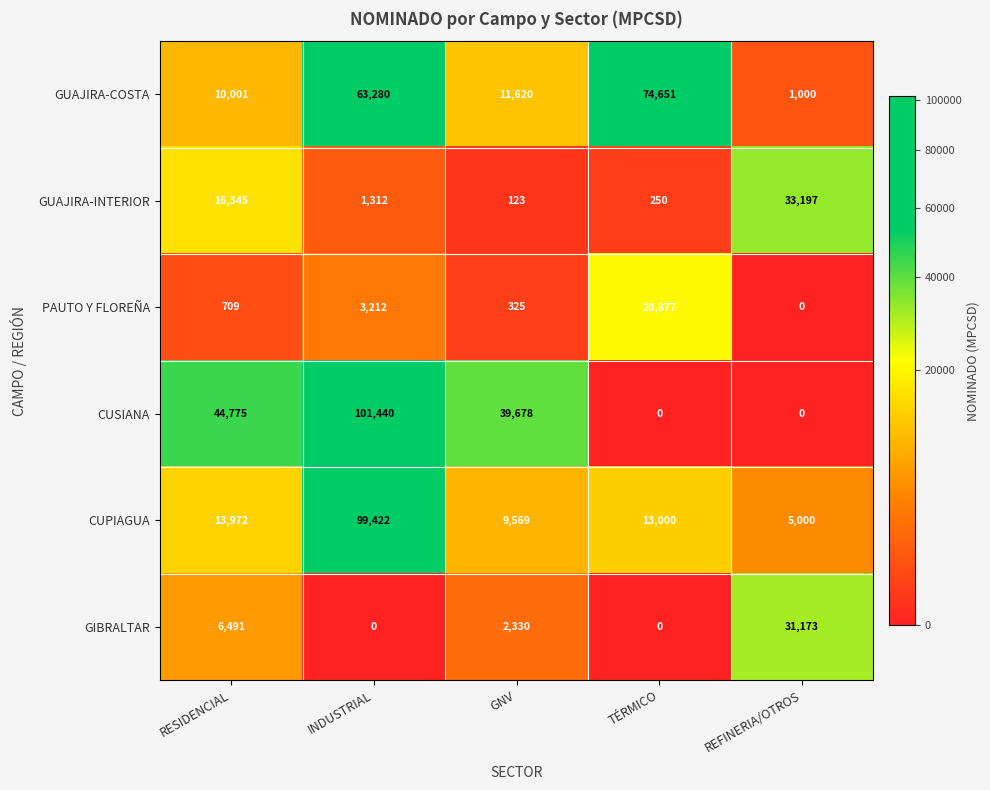

Is it true that CUPIAGUA equals 144150 at INDUSTRIAL?

False